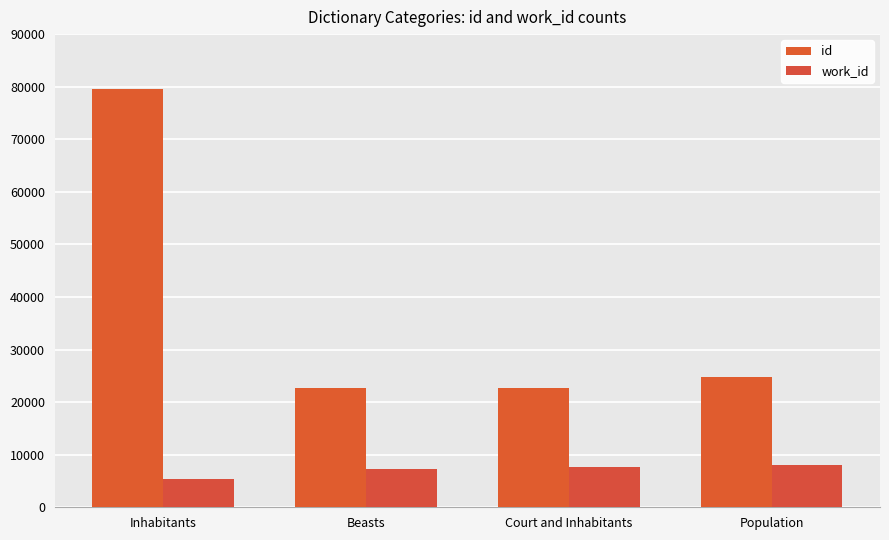

What is the spread (max minus min) of values at Court and Inhabitants?

15101